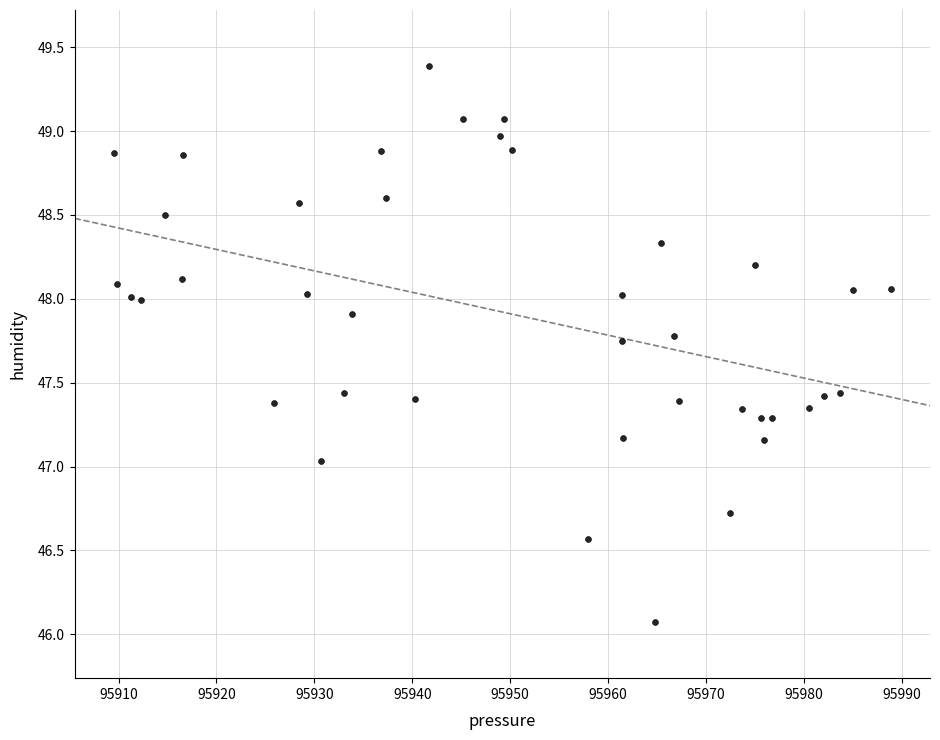

What is the range of Y values (max minus min)?

3.3